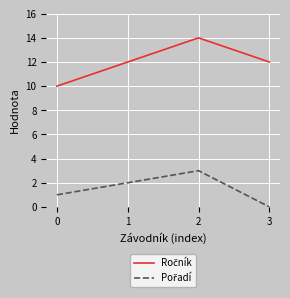

Is this an area chart (filled region under the line)?

No